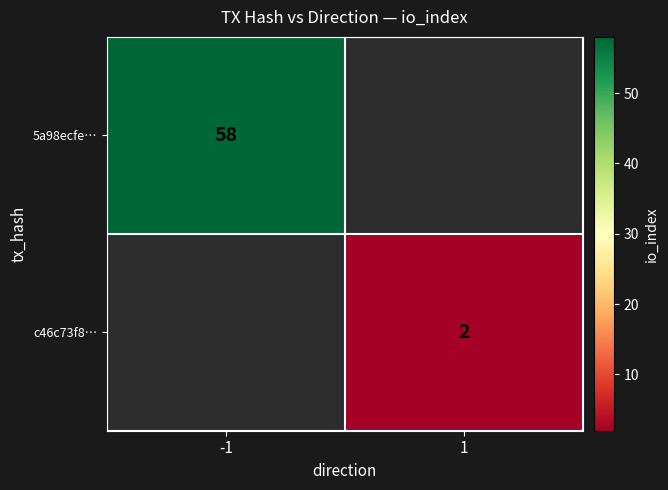

The 5a98ecfe… series shows 16.6 at -1. True or false?

False